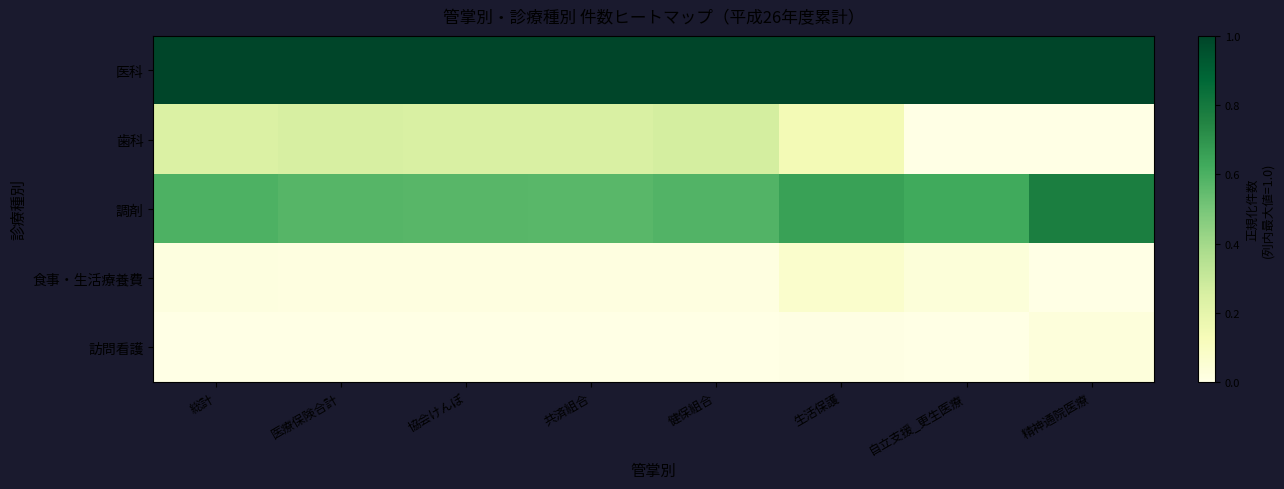

Reading left to right, extract all data points from this chart.

医科: 総計=1.0	医療保険合計=1.0	協会けんぽ=1.0	共済組合=1.0	健保組合=1.0	生活保護=1.0	自立支援_更生医療=1.0	精神通院医療=1.0
歯科: 総計=0.2	医療保険合計=0.3	協会けんぽ=0.2	共済組合=0.2	健保組合=0.3	生活保護=0.1	自立支援_更生医療=0.0	精神通院医療=0.0
調剤: 総計=0.6	医療保険合計=0.6	協会けんぽ=0.6	共済組合=0.6	健保組合=0.6	生活保護=0.7	自立支援_更生医療=0.6	精神通院医療=0.8
食事・生活療養費: 総計=0.0	医療保険合計=0.0	協会けんぽ=0.0	共済組合=0.0	健保組合=0.0	生活保護=0.1	自立支援_更生医療=0.0	精神通院医療=0.0
訪問看護: 総計=0.0	医療保険合計=0.0	協会けんぽ=0.0	共済組合=0.0	健保組合=0.0	生活保護=0.0	自立支援_更生医療=0.0	精神通院医療=0.0